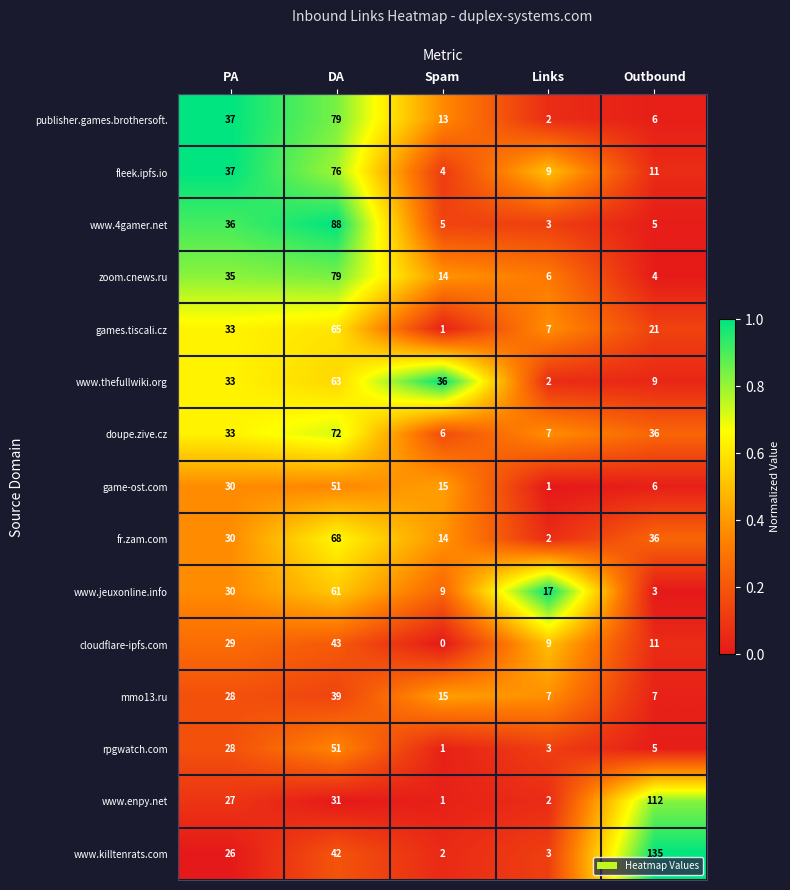

The doupe.zive.cz series shows 6 at Spam. True or false?

True